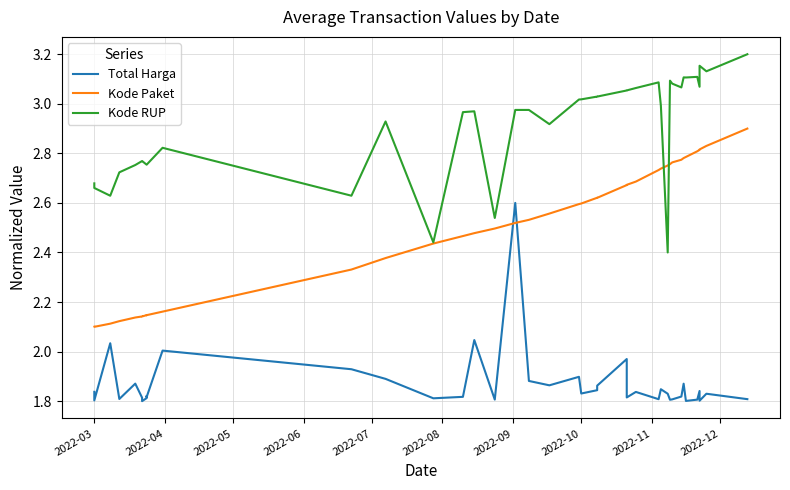

How many lines are shown in the chart?

3